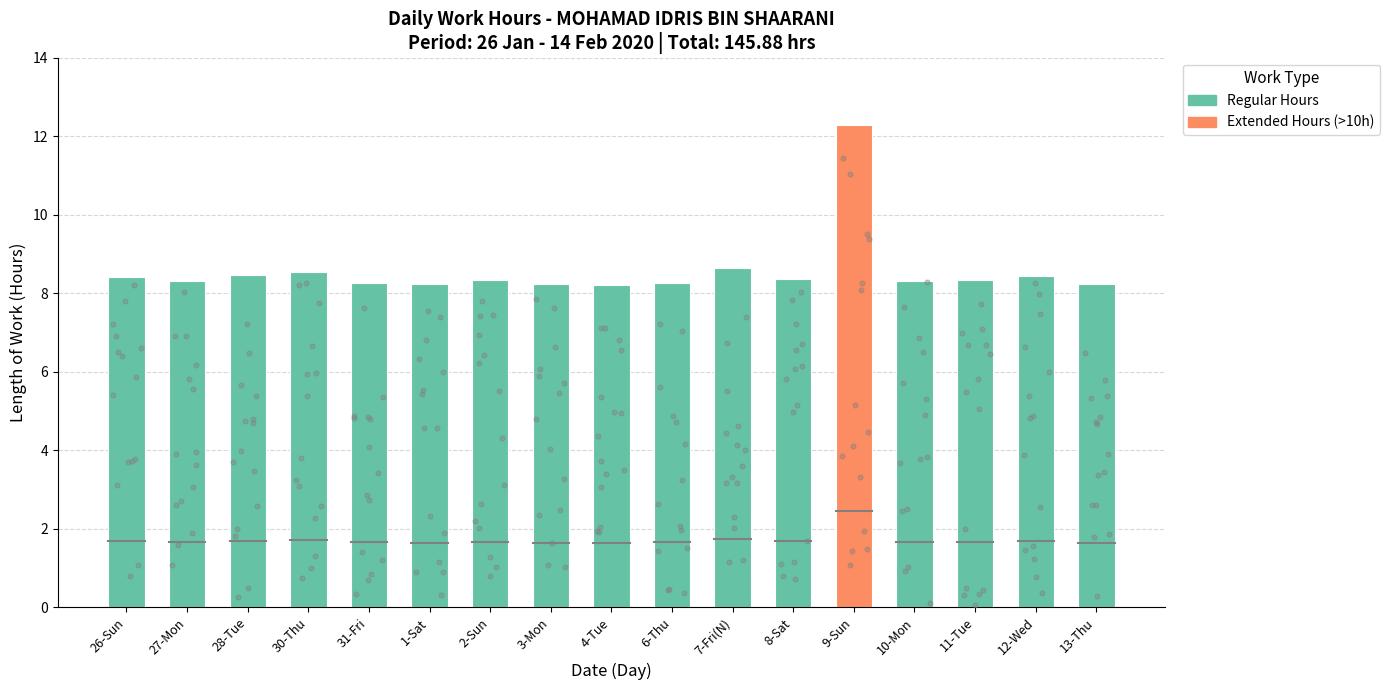

Approximately how many times larger is the value at 12-Wed compared to 1-Sat?

1.0